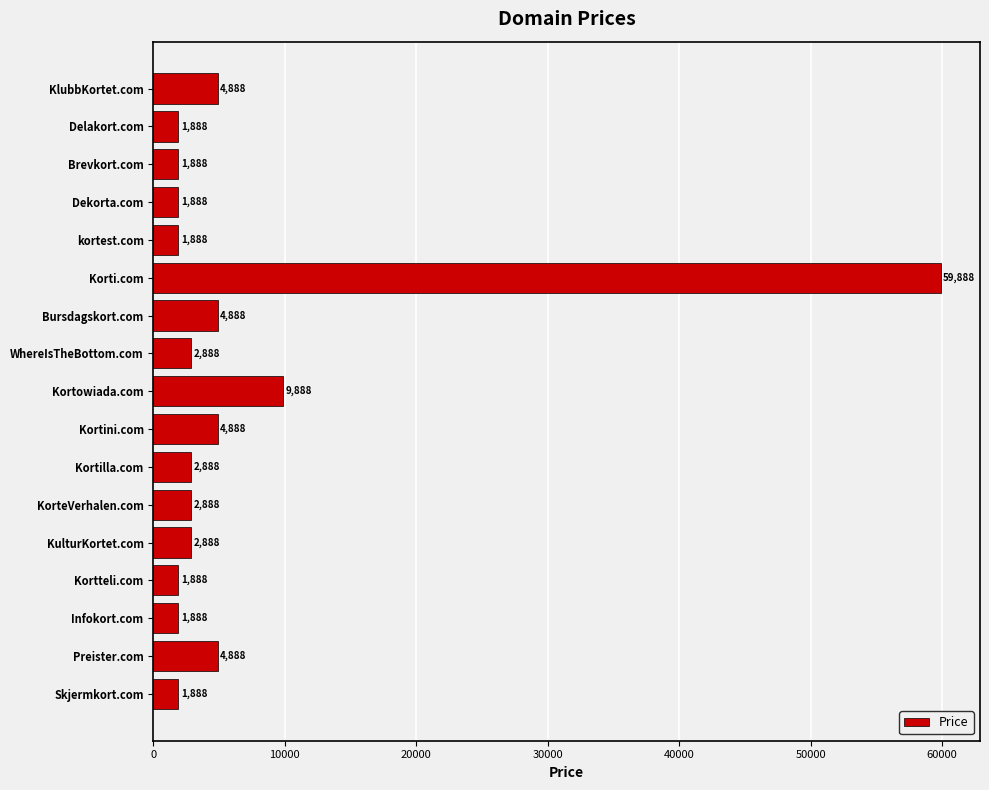

What is the average value?

6712